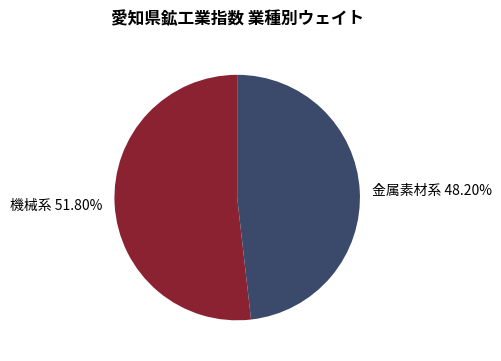

Is 機械系 51.80% the majority of the pie?

Yes